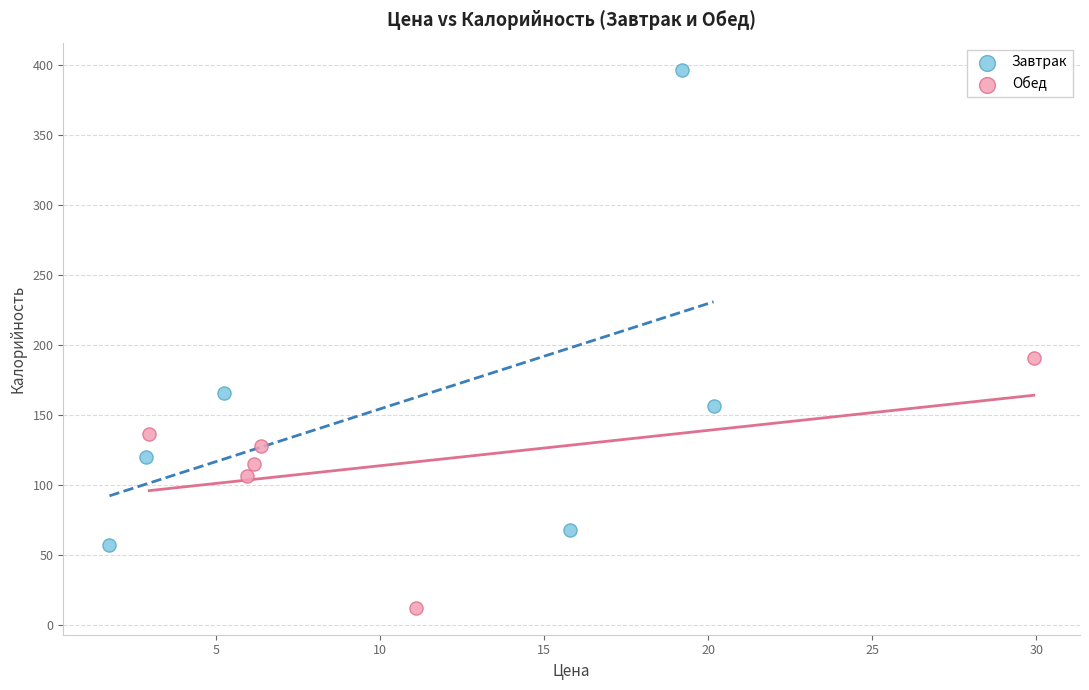

What are all the series names shown in the legend?

Завтрак, Обед